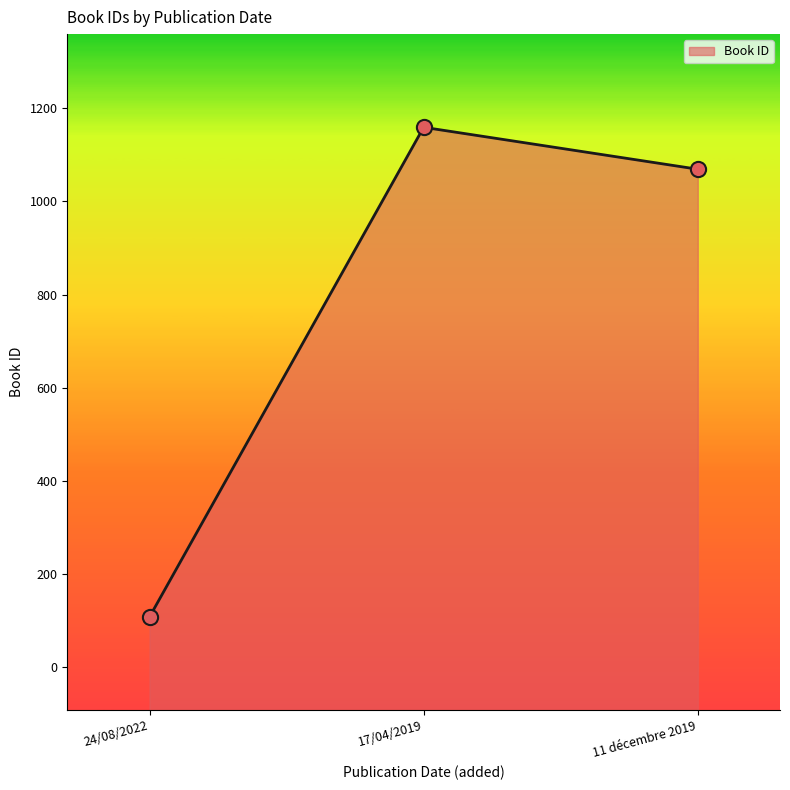

What is the change in value from 24/08/2022 to 11 décembre 2019?

+961